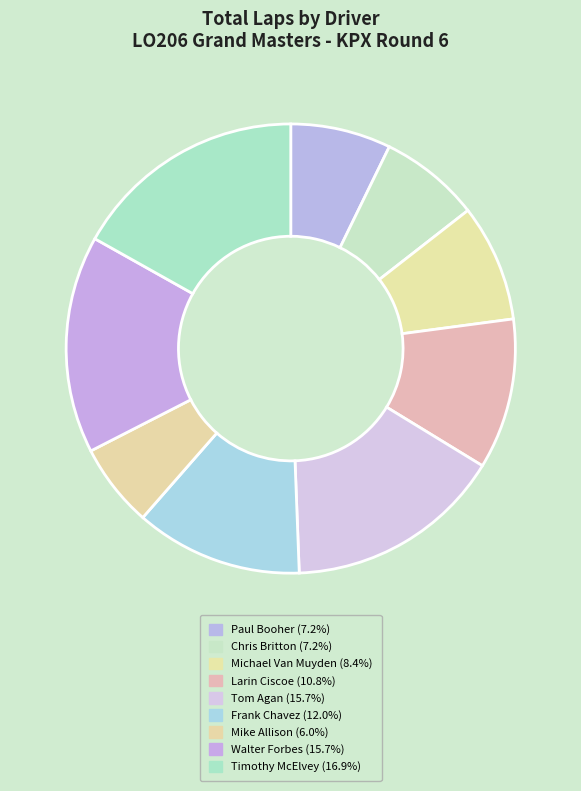

Is there a majority slice in this chart?

No